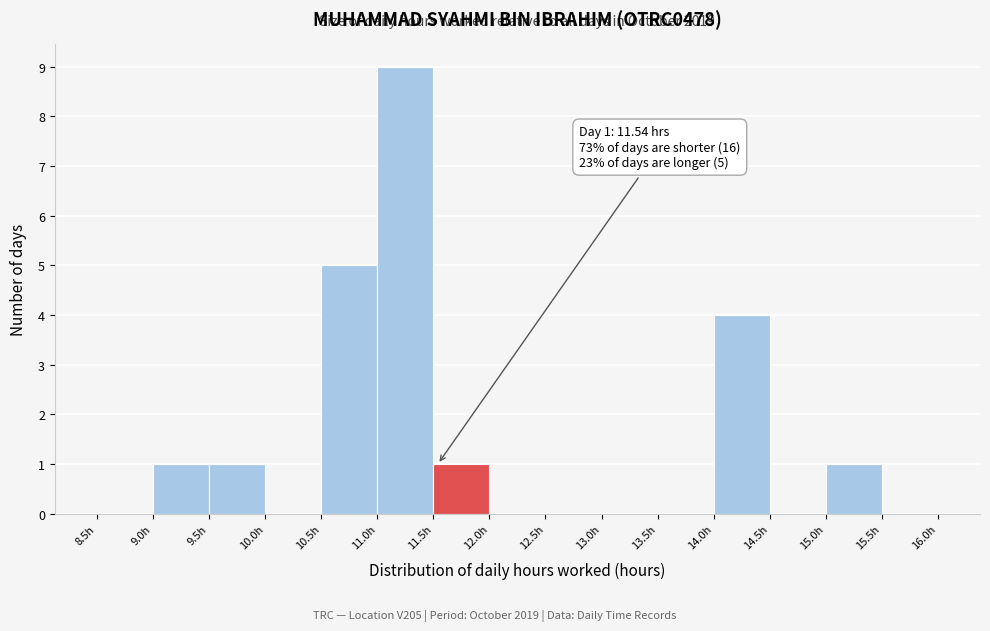

Which range on the x-axis has the tallest bar?

11.0 to 11.5